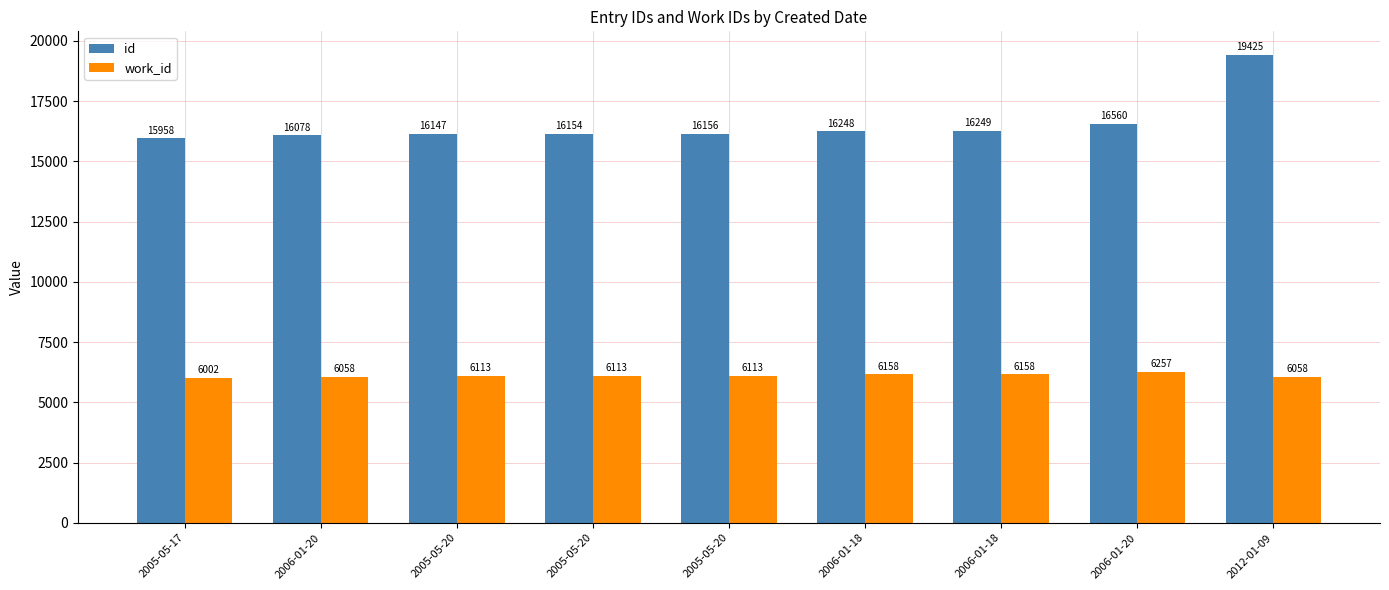

Count the number of categories in the chart.

9